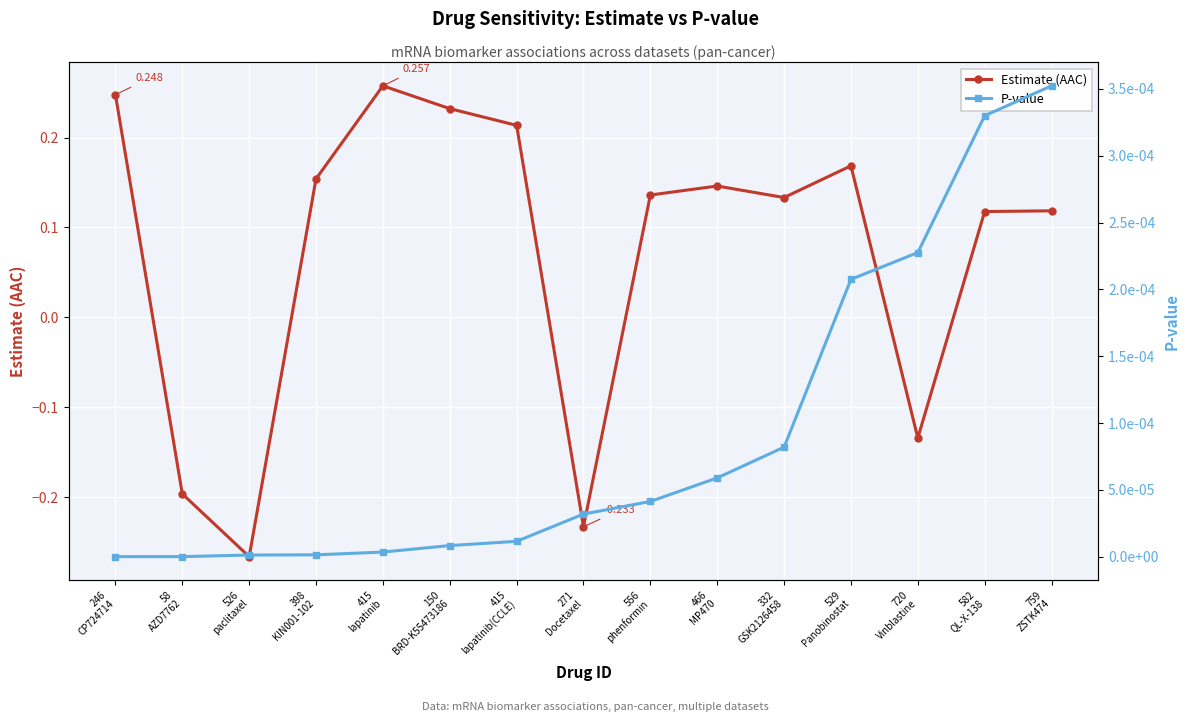

How many times do Estimate (AAC) and P-value cross each other?

6